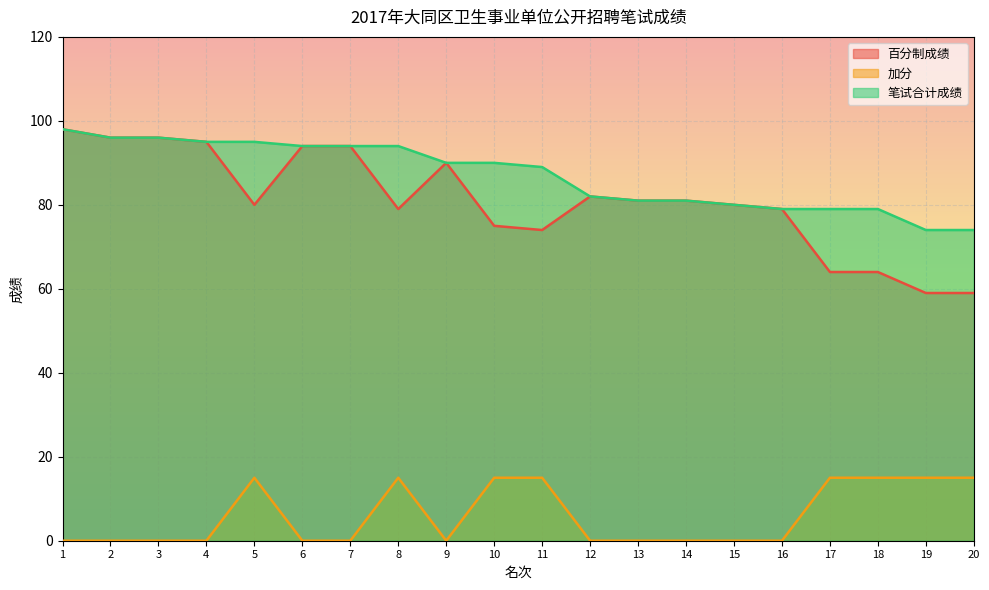

At how many categories does at least one series exceed 53?

20